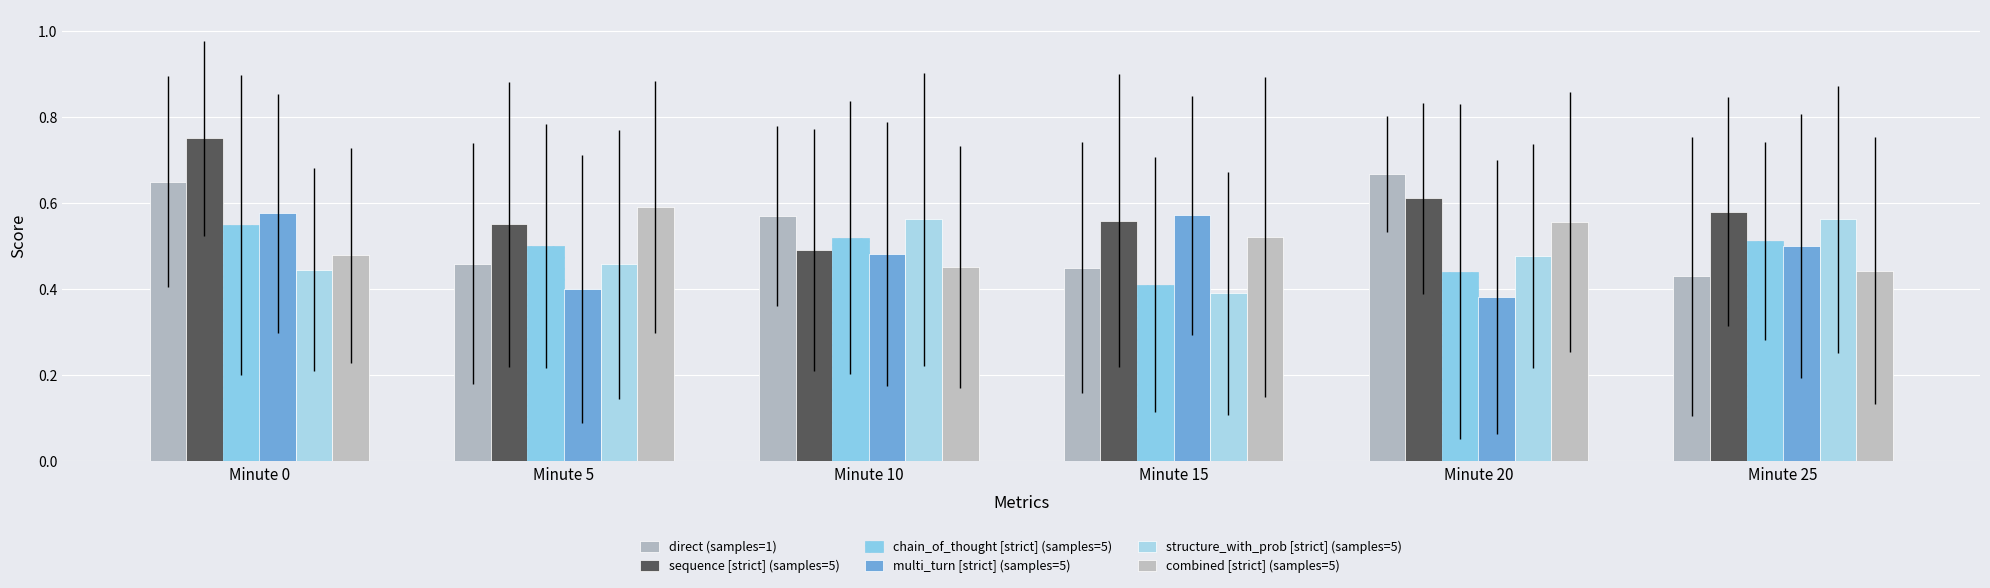

Reading right to left, list all the values displayed in this chart.

direct (samples=1): Minute 25=0.4	Minute 20=0.7	Minute 15=0.4	Minute 10=0.6	Minute 5=0.5	Minute 0=0.7
sequence [strict] (samples=5): Minute 25=0.6	Minute 20=0.6	Minute 15=0.6	Minute 10=0.5	Minute 5=0.6	Minute 0=0.8
chain_of_thought [strict] (samples=5): Minute 25=0.5	Minute 20=0.4	Minute 15=0.4	Minute 10=0.5	Minute 5=0.5	Minute 0=0.5
multi_turn [strict] (samples=5): Minute 25=0.5	Minute 20=0.4	Minute 15=0.6	Minute 10=0.5	Minute 5=0.4	Minute 0=0.6
structure_with_prob [strict] (samples=5): Minute 25=0.6	Minute 20=0.5	Minute 15=0.4	Minute 10=0.6	Minute 5=0.5	Minute 0=0.4
combined [strict] (samples=5): Minute 25=0.4	Minute 20=0.6	Minute 15=0.5	Minute 10=0.5	Minute 5=0.6	Minute 0=0.5